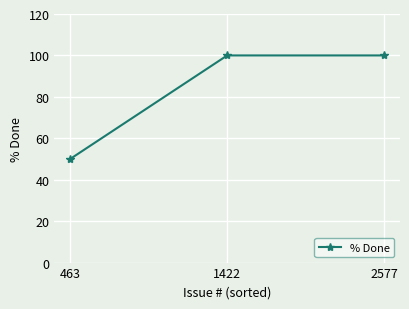

How many series are shown in this chart?

1